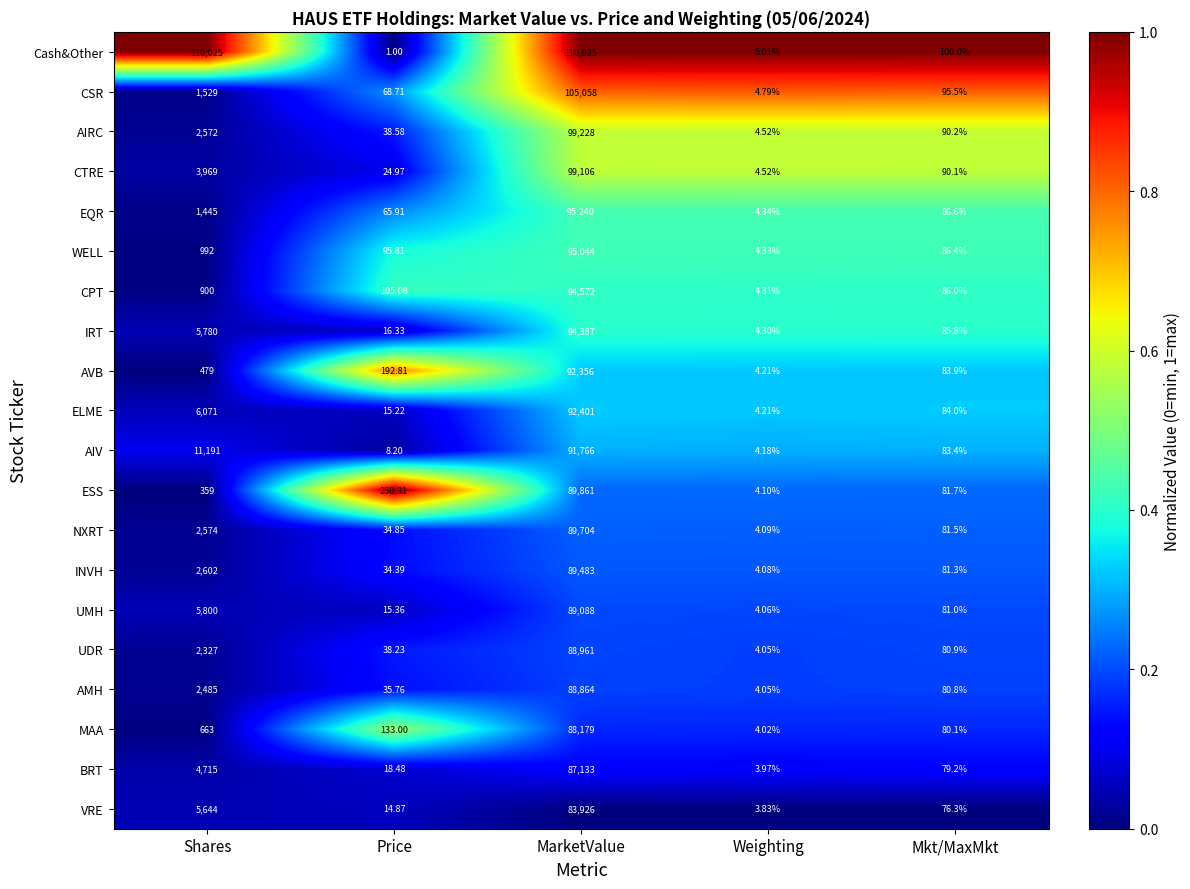

How many series are shown in this chart?

20